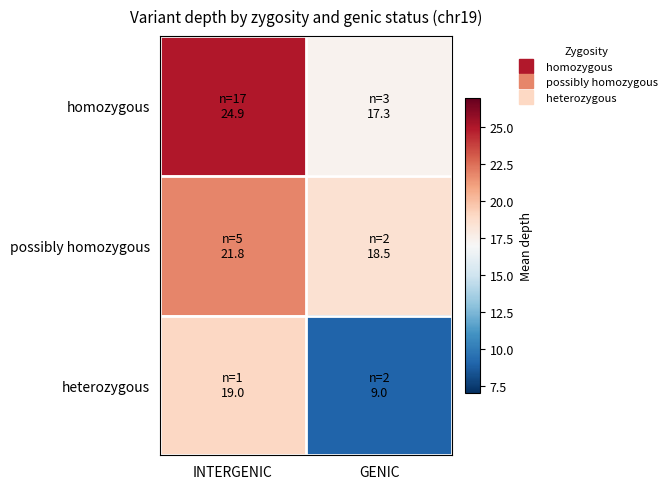

Which has a higher value, GENIC or INTERGENIC?

INTERGENIC